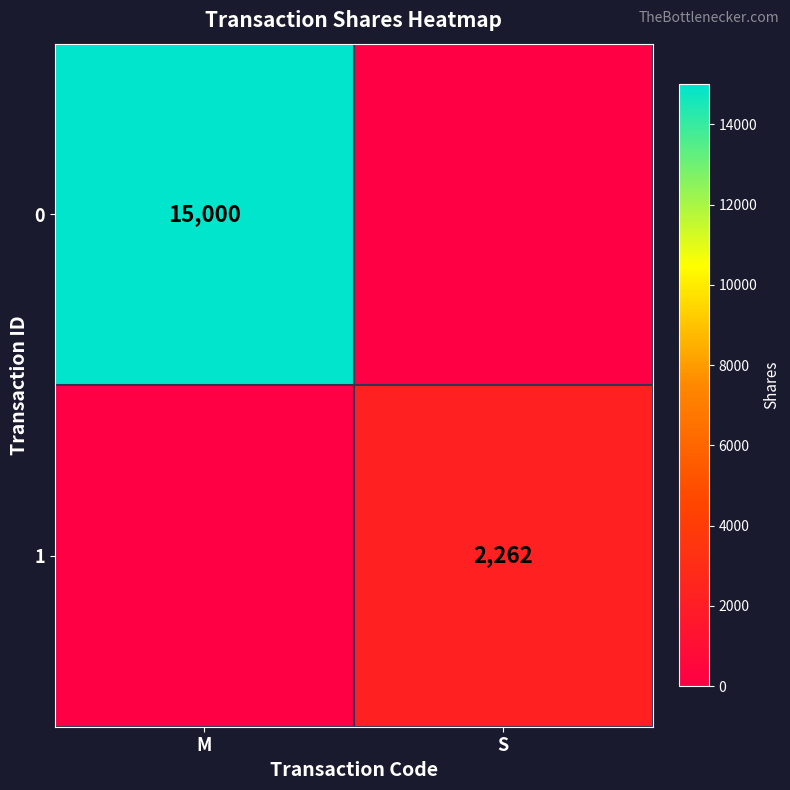

The value of 0 at M is 15000. True or false?

True